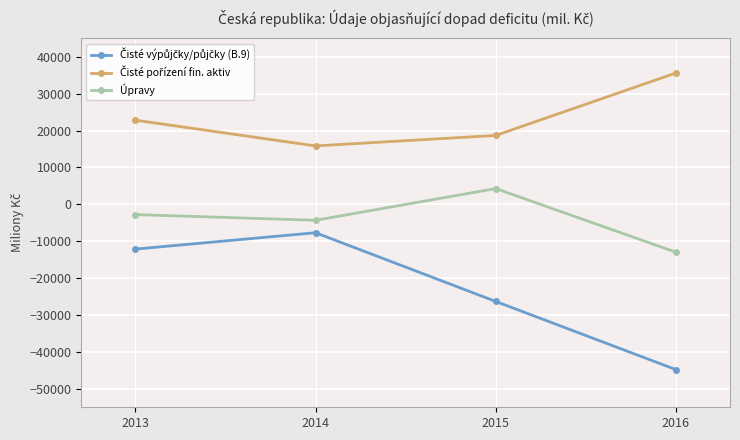

Rank the series by their average value, from lowest to highest.

Čisté výpůjčky/půjčky (B.9), Úpravy, Čisté pořízení fin. aktiv